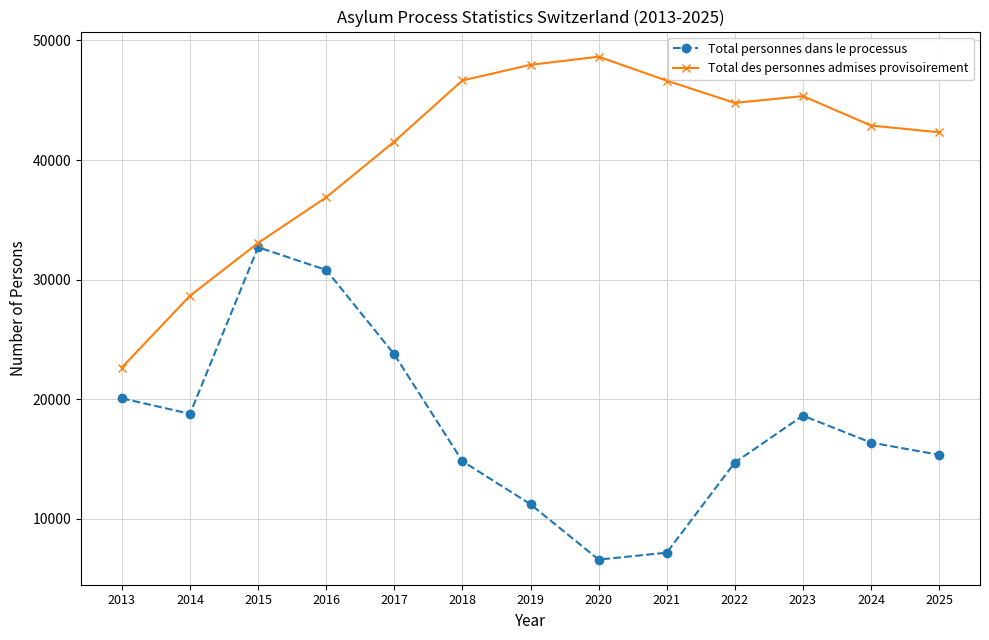

How many lines are shown in the chart?

2